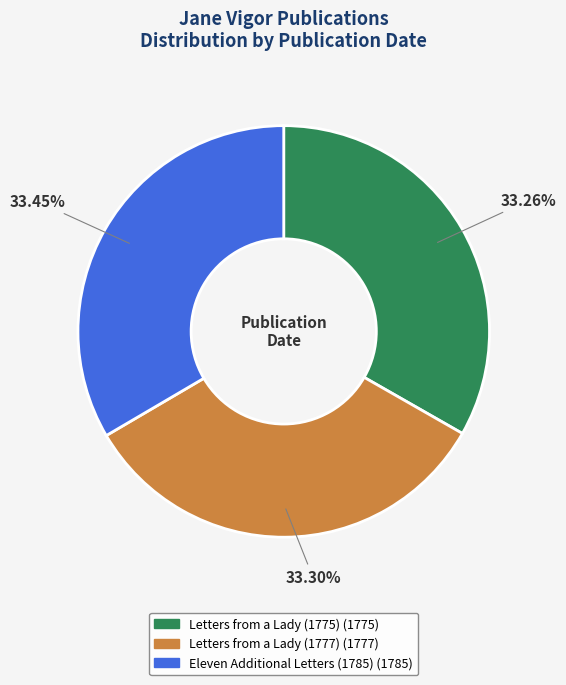

Count the number of slices in the pie.

3